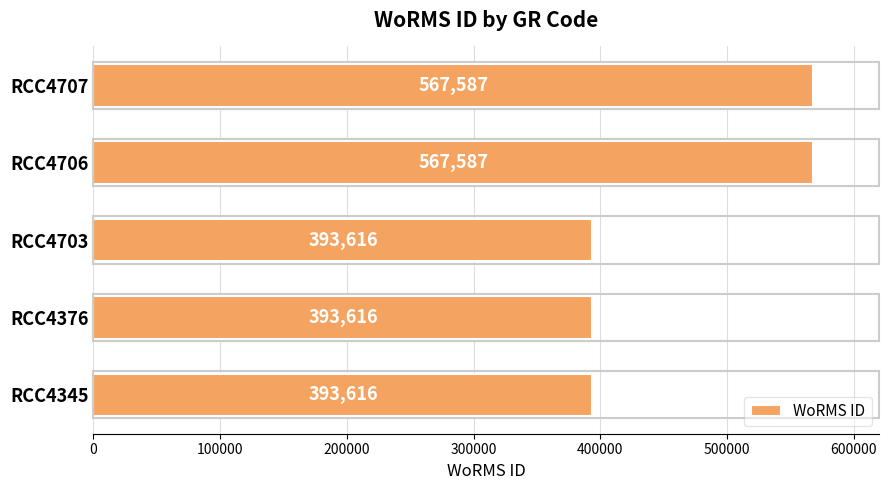

What is the sum of all values?

2316022